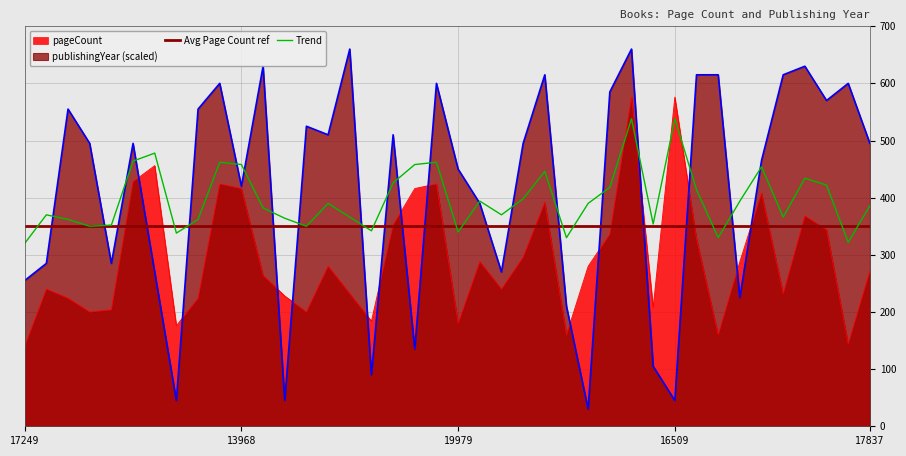

How many interior local valleys does the publishingYear series have?

12